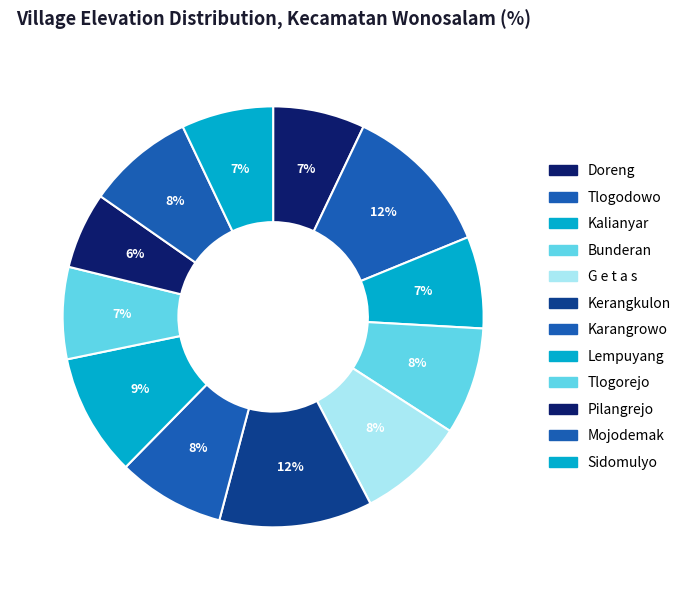

Which category has the biggest portion of the pie?

Tlogodowo